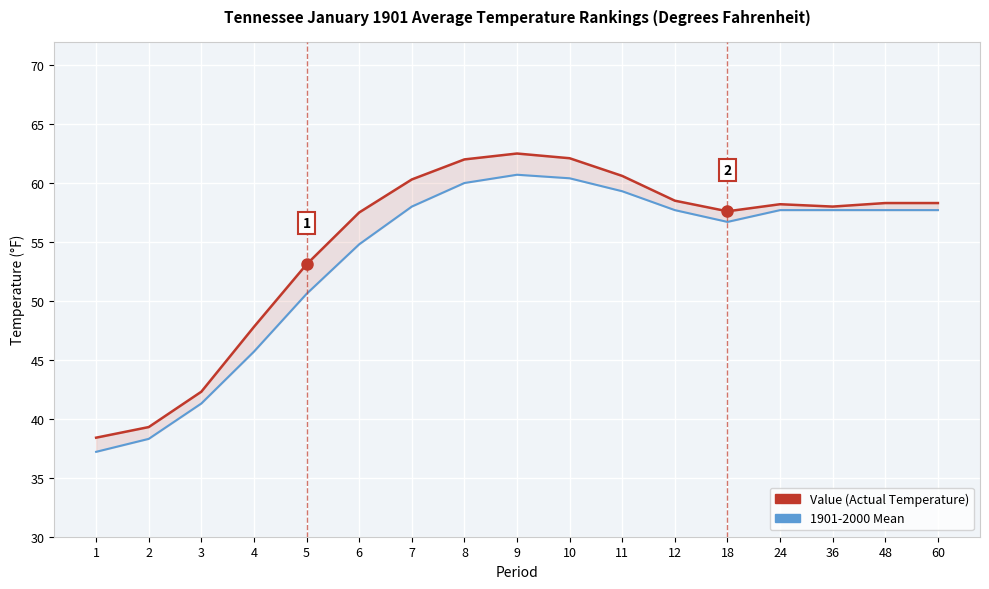

The value of Value at 2 is 60.0. True or false?

False